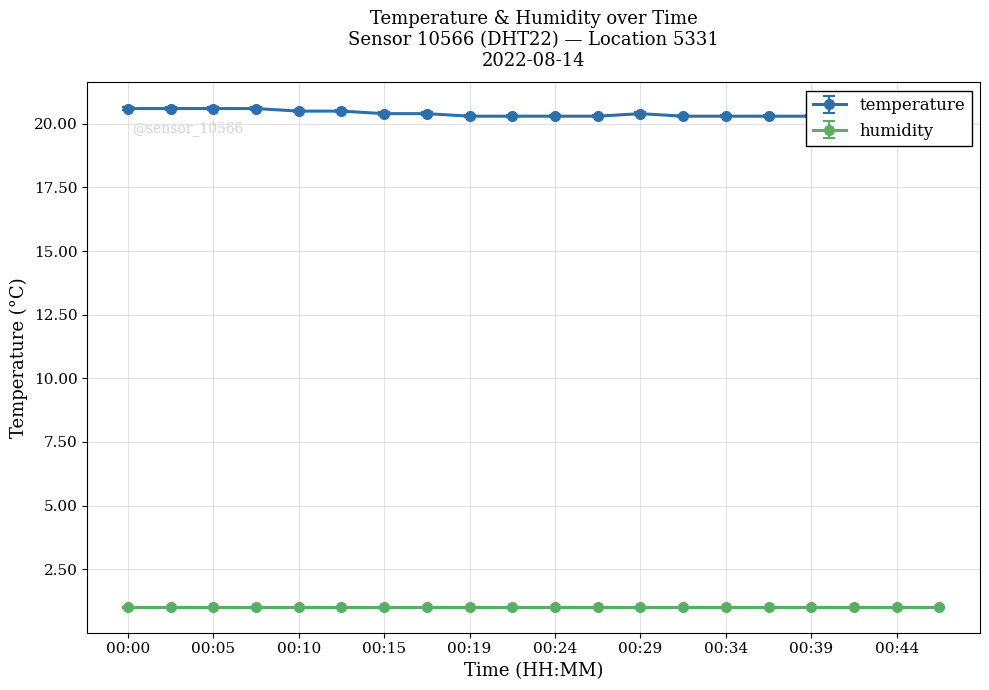

The chart shows a value of 20.5 at 00:12. True or false?

True